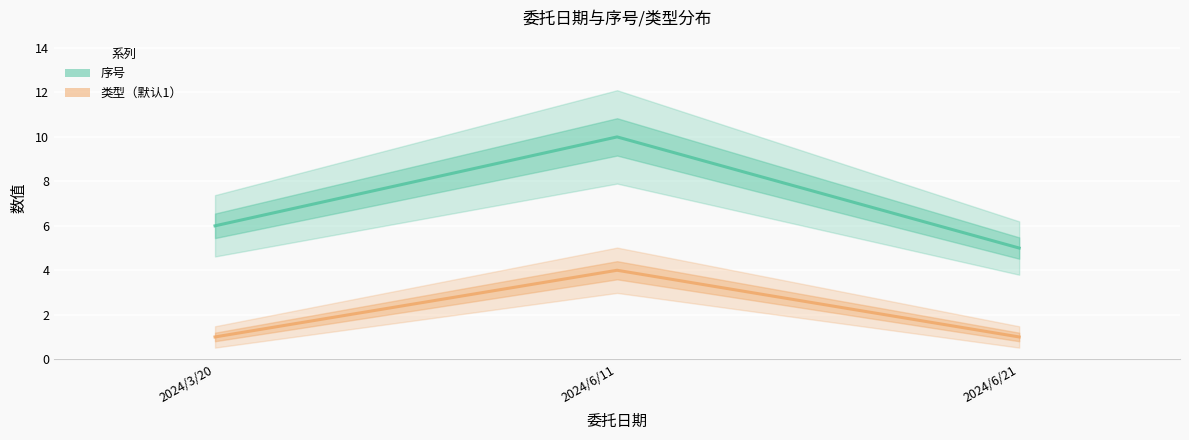

At how many categories does at least one series exceed 9?

1